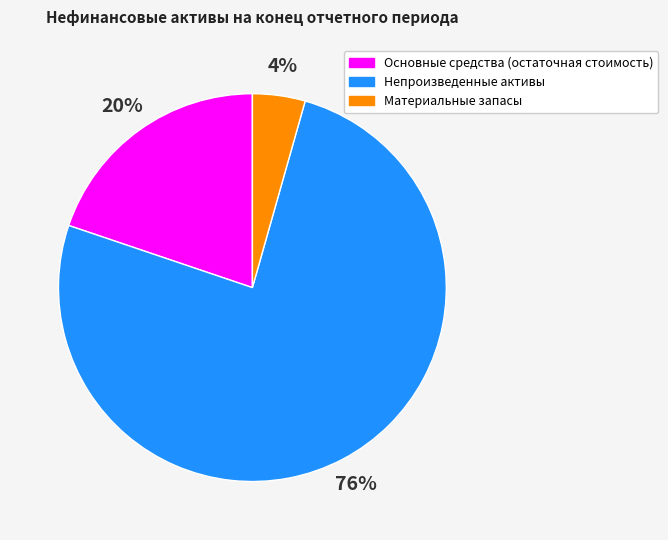

To the nearest percent, what is the difference between the Основные средства (остаточная стоимость) and Непроизведенные активы slice percentages?

56%